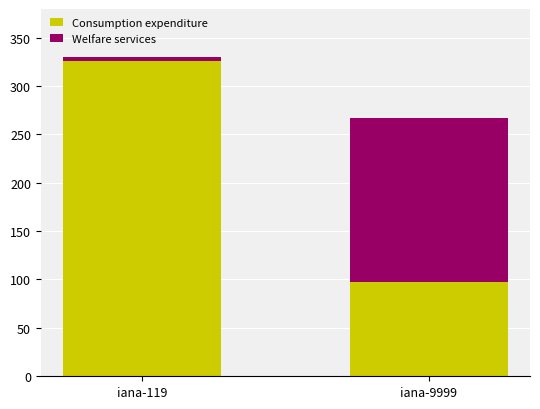

What is the maximum value for Consumption expenditure?

326